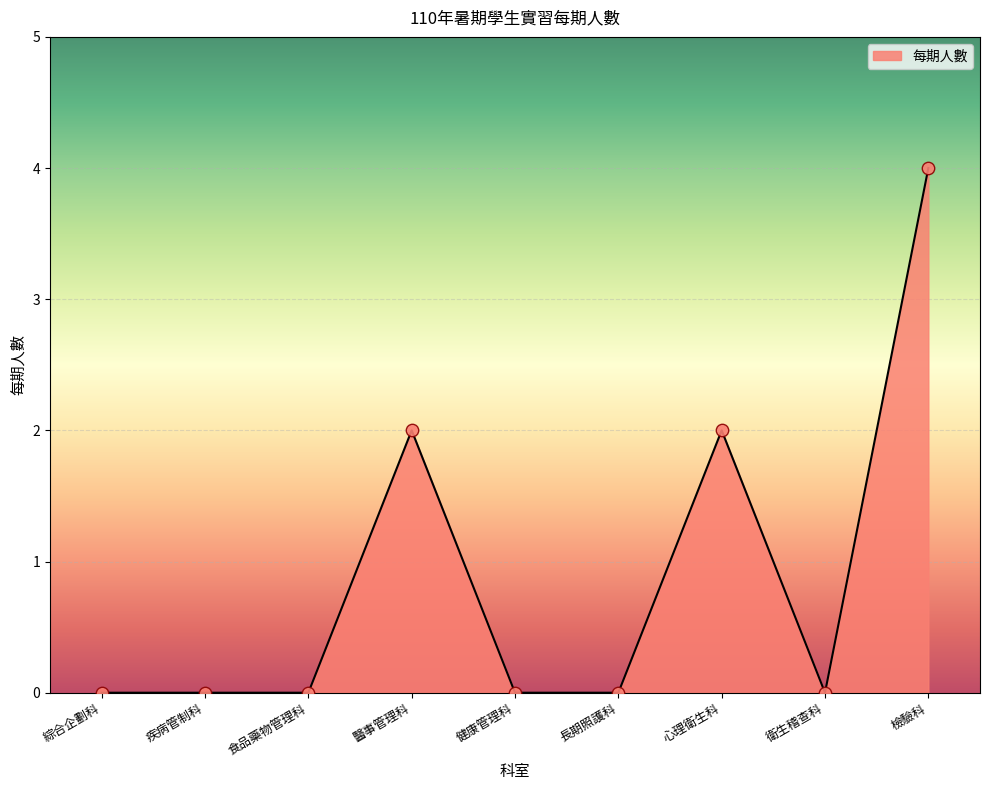

Which has a higher value, 心理衛生科 or 健康管理科?

心理衛生科